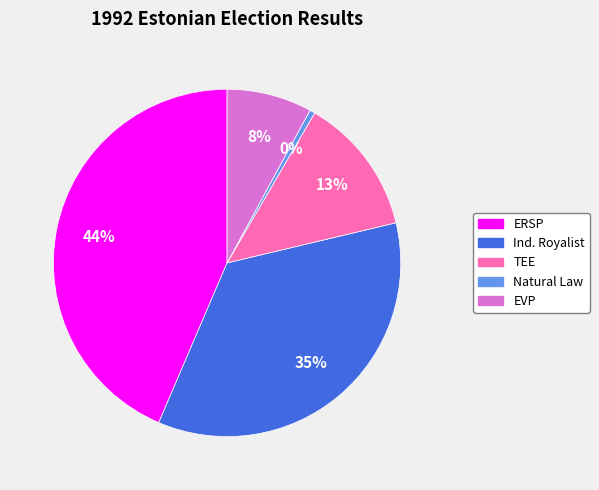

Is there a majority slice in this chart?

No